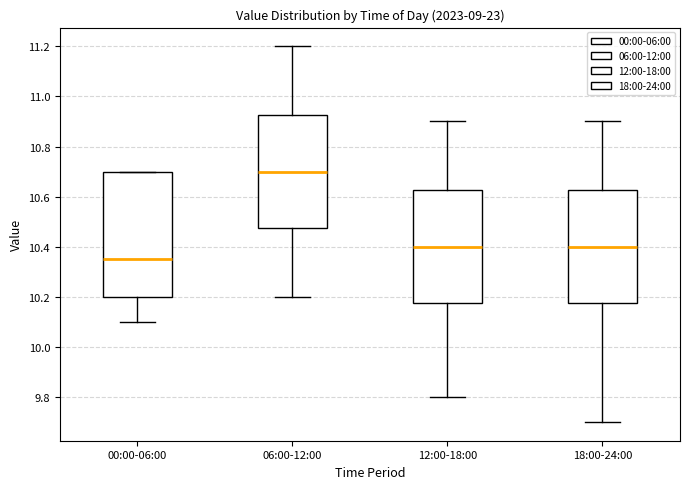

Where does the lower whisker of the box for 06:00-12:00 end on the y-axis? The values are not printed on the chart, so give them approximately, as read against the axis.

10.20